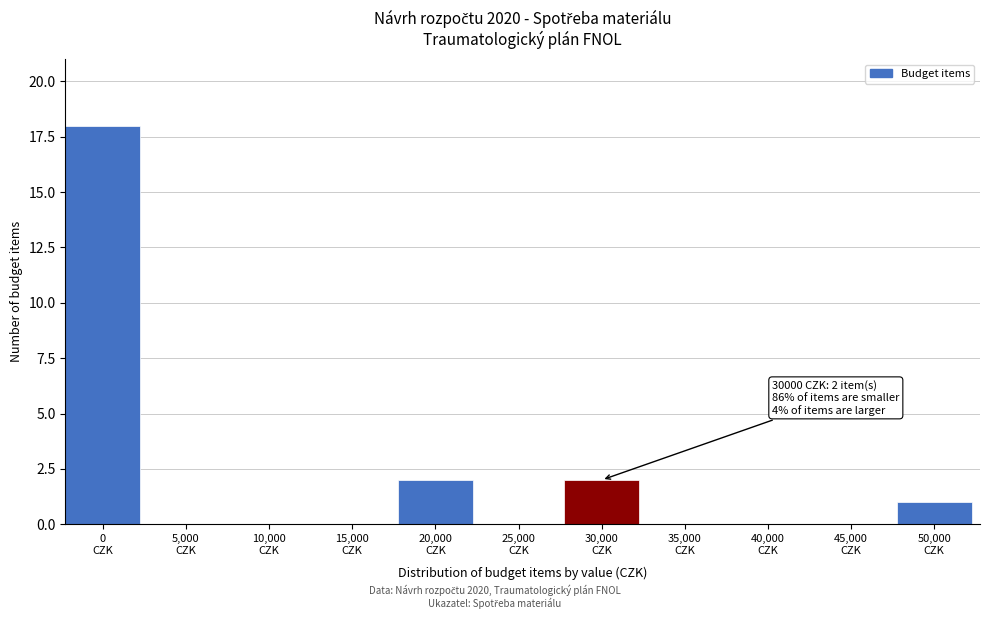

What is the greatest value displayed?

18